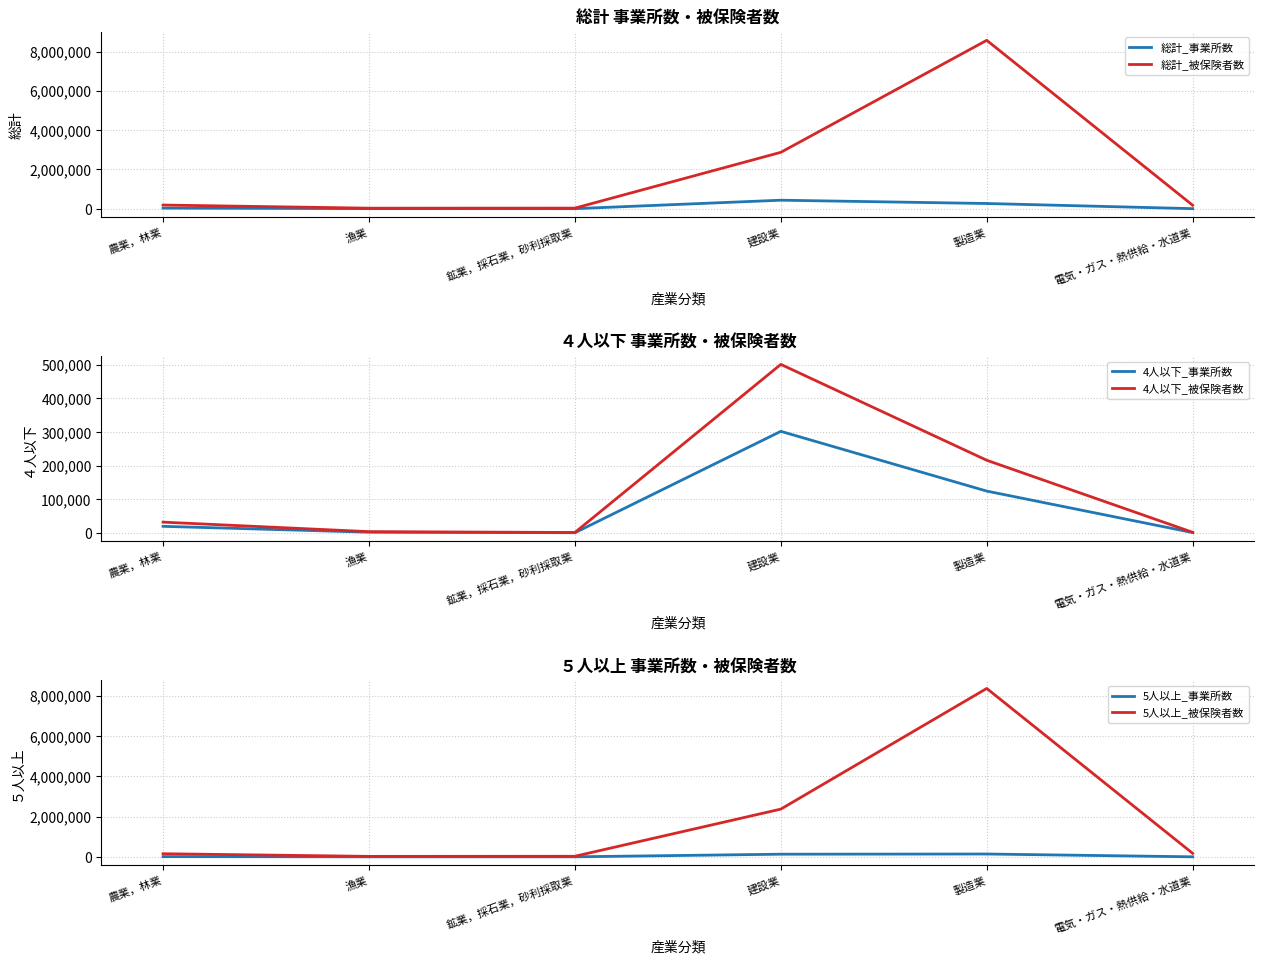

What position from the right is 農業，林業?

6